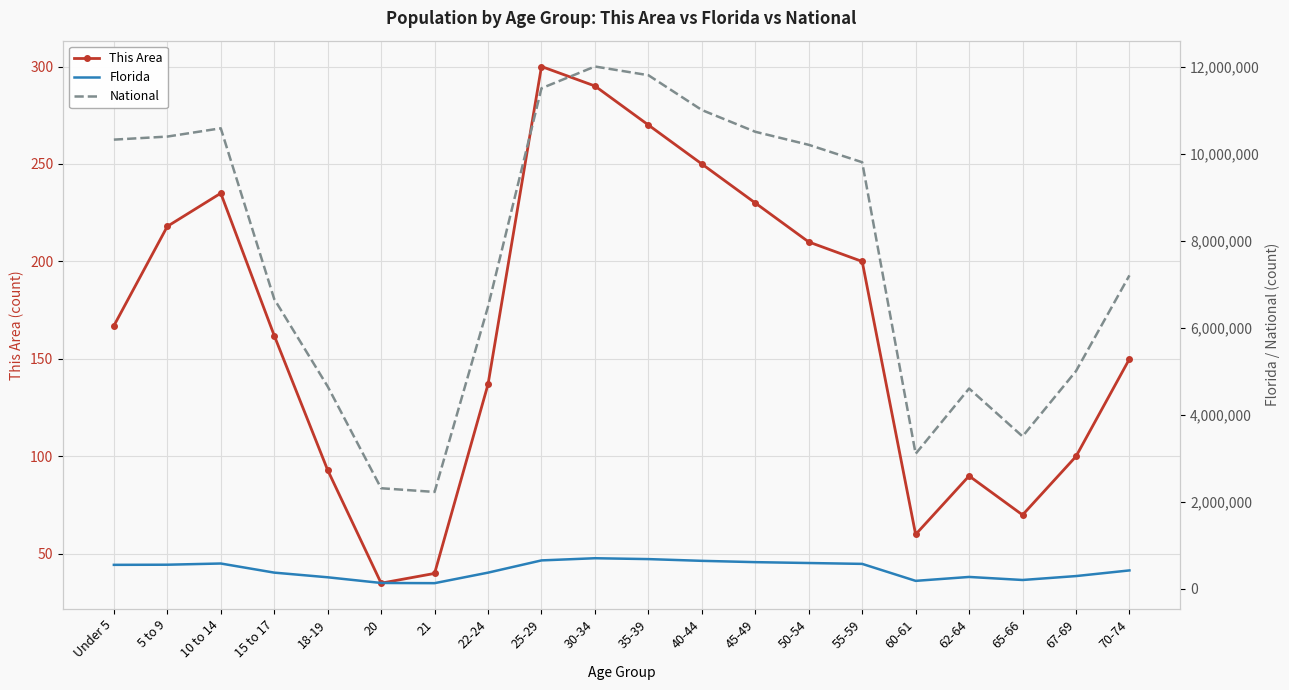

Reading left to right, transcribe all the data shown in this chart.

This Area: Under 5=167	5 to 9=218	10 to 14=235	15 to 17=162	18-19=93	20=35	21=40	22-24=137	25-29=300	30-34=290	35-39=270	40-44=250	45-49=230	50-54=210	55-59=200	60-61=60	62-64=90	65-66=70	67-69=100	70-74=150
Florida: Under 5=547985	5 to 9=551053	10 to 14=578689	15 to 17=369264	18-19=262023	20=131467	21=126865	22-24=368731	25-29=650000	30-34=700000	35-39=680000	40-44=640000	45-49=610000	50-54=590000	55-59=570000	60-61=180000	62-64=270000	65-66=200000	67-69=290000	70-74=420000
National: Under 5=10319427	5 to 9=10389638	10 to 14=10579862	15 to 17=6656209	18-19=4647457	20=2308319	21=2223198	22-24=6482659	25-29=11500000	30-34=12000000	35-39=11800000	40-44=11000000	45-49=10500000	50-54=10200000	55-59=9800000	60-61=3100000	62-64=4600000	65-66=3500000	67-69=5000000	70-74=7200000